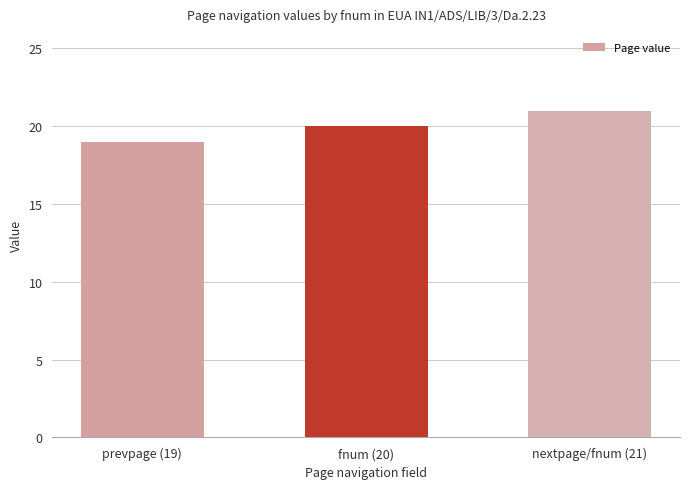

What is the label of the 1st bar from the right?

nextpage/fnum (21)